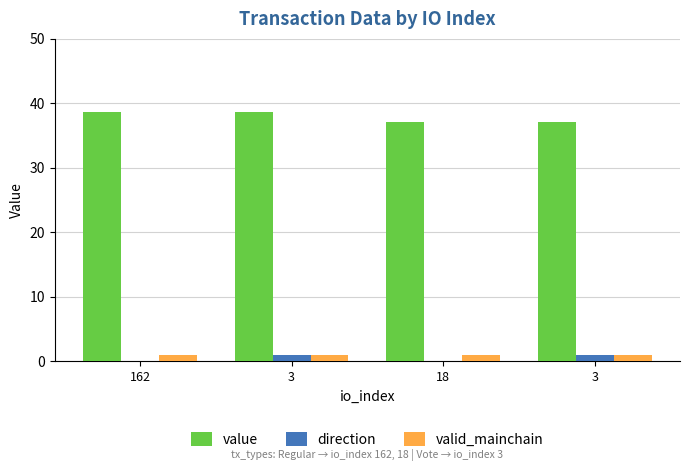

Are the bars grouped side by side (vs. stacked)?

Yes